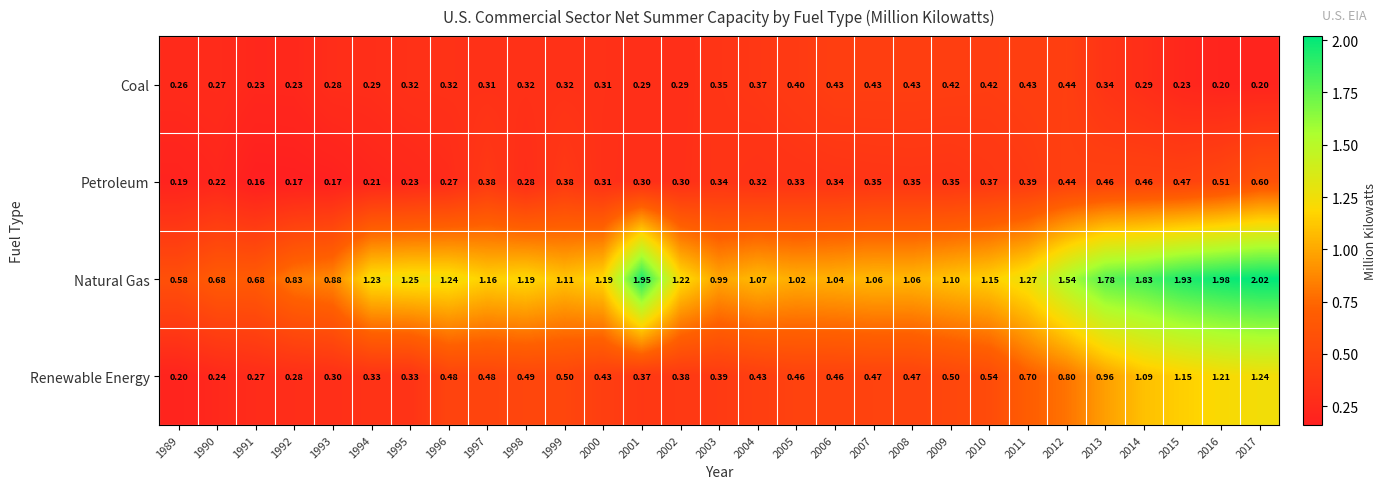

Which series has the largest total across all categories?

Natural Gas